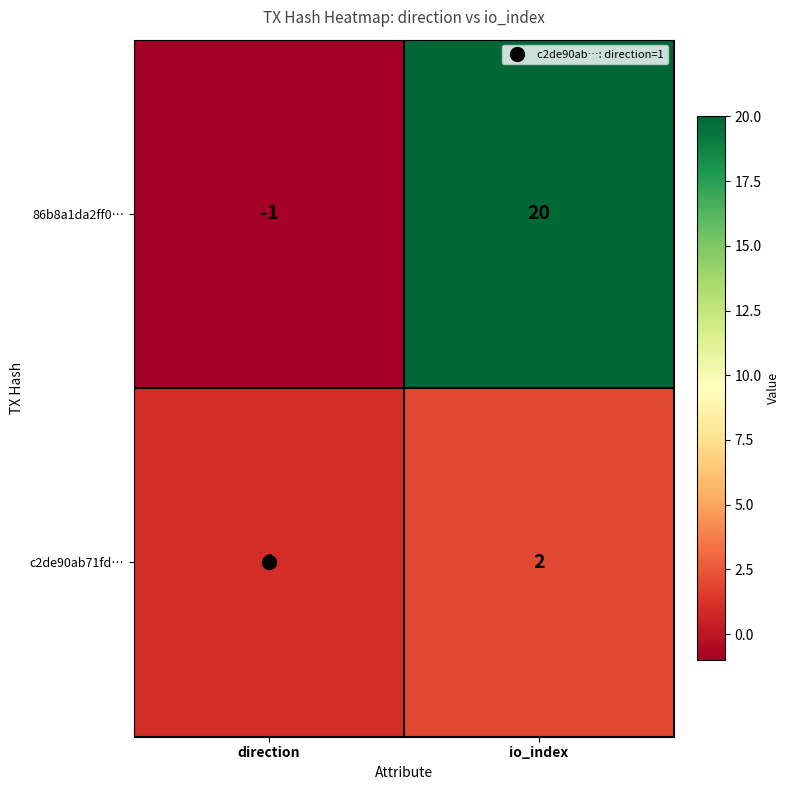

What is the smallest value displayed?

-1